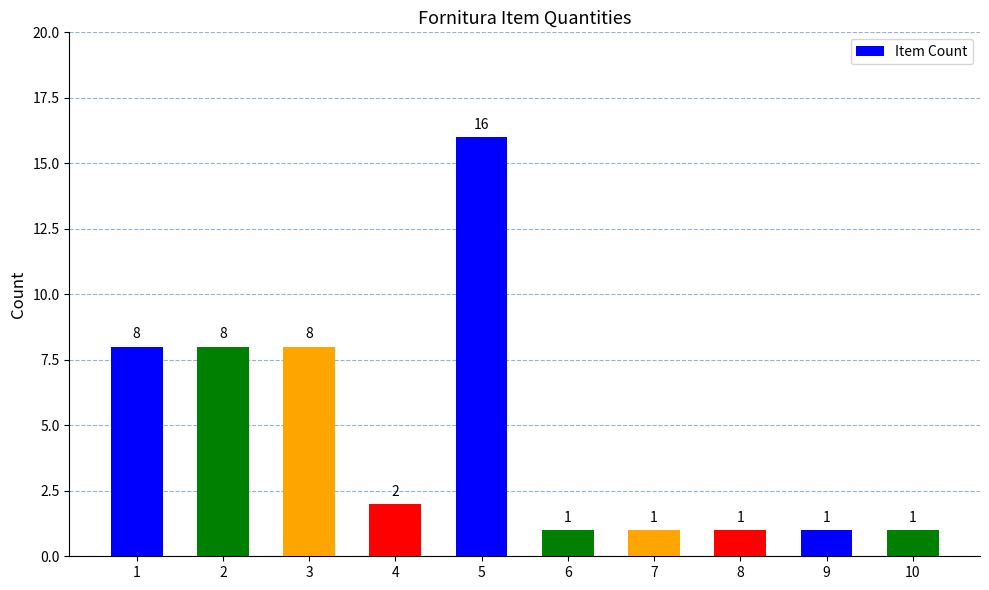

What is the difference between the second highest and minimum values?

7